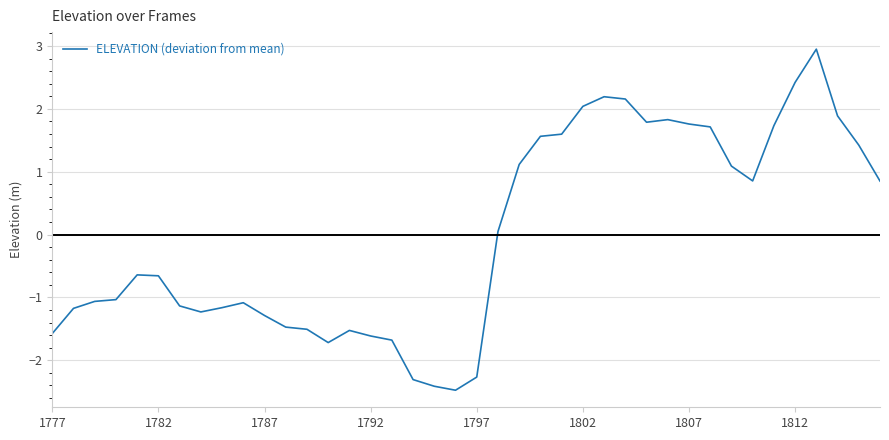

How many lines are shown in the chart?

1